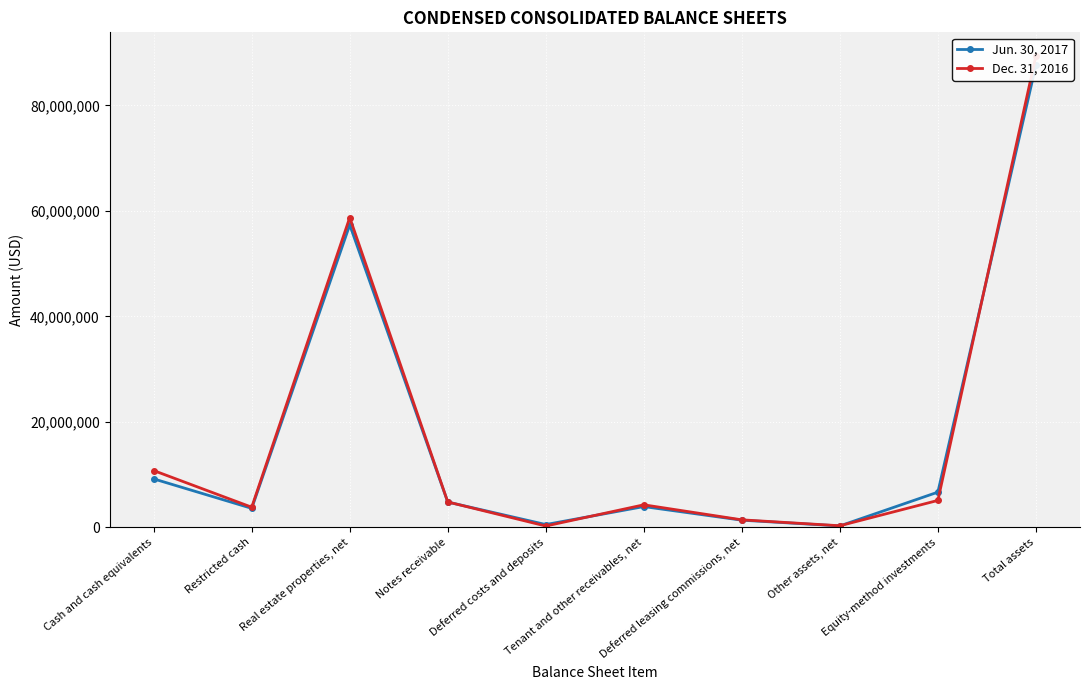

Between which two adjacent categories do Jun. 30, 2017 and Dec. 31, 2016 first intersect?

Notes receivable and Deferred costs and deposits